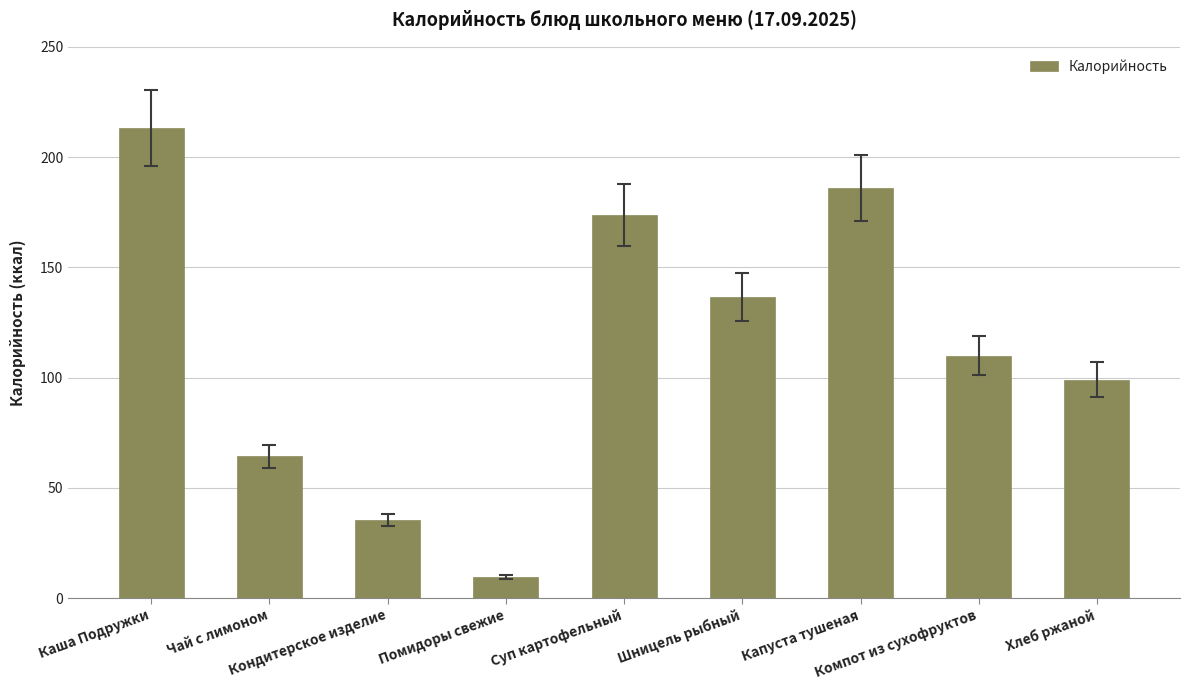

Count the number of data series in this chart.

1